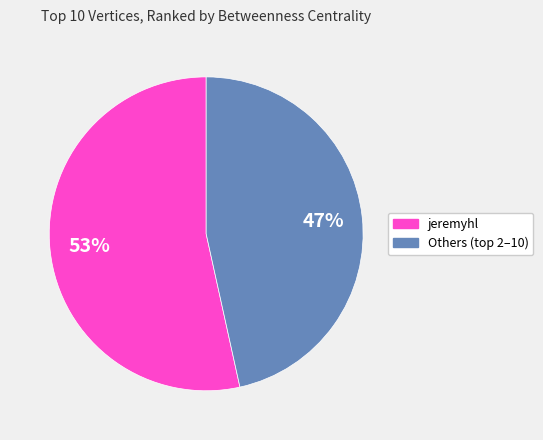

Is there any slice that represents more than half of the pie?

Yes